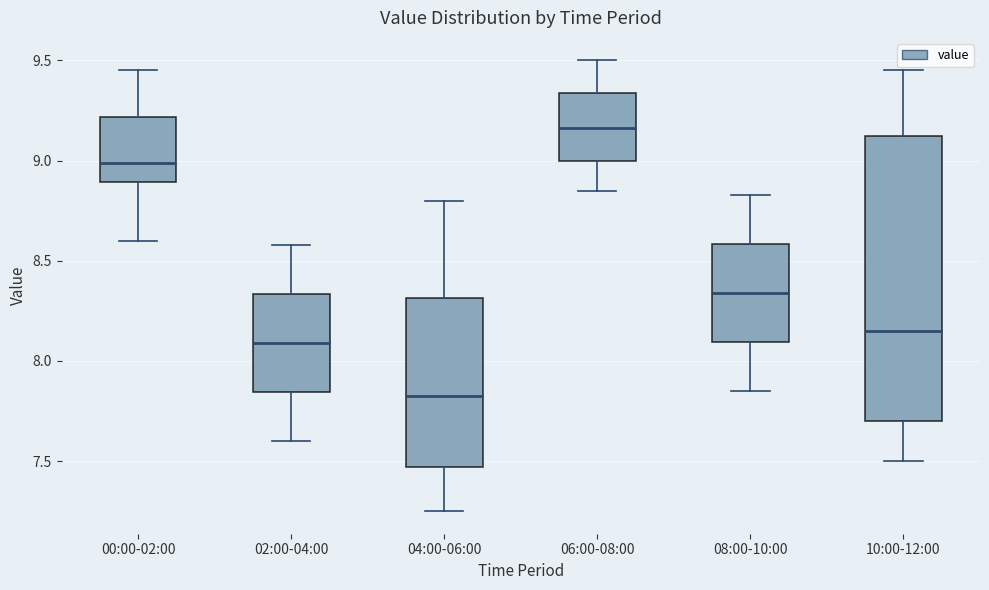

Reading left to right, read every box against the y-axis: the position of its median line, the range the box covers, and the ends of its whiskers. The values are not printed on the chart, so give them approximately, as read against the axis.

00:00-02:00: median 9.00, box 8.90 to 9.20, whiskers 8.60 to 9.45
02:00-04:00: median 8.10, box 7.85 to 8.35, whiskers 7.60 to 8.60
04:00-06:00: median 7.85, box 7.45 to 8.30, whiskers 7.25 to 8.80
06:00-08:00: median 9.15, box 9.00 to 9.35, whiskers 8.85 to 9.50
08:00-10:00: median 8.35, box 8.10 to 8.60, whiskers 7.85 to 8.85
10:00-12:00: median 8.15, box 7.70 to 9.15, whiskers 7.50 to 9.45